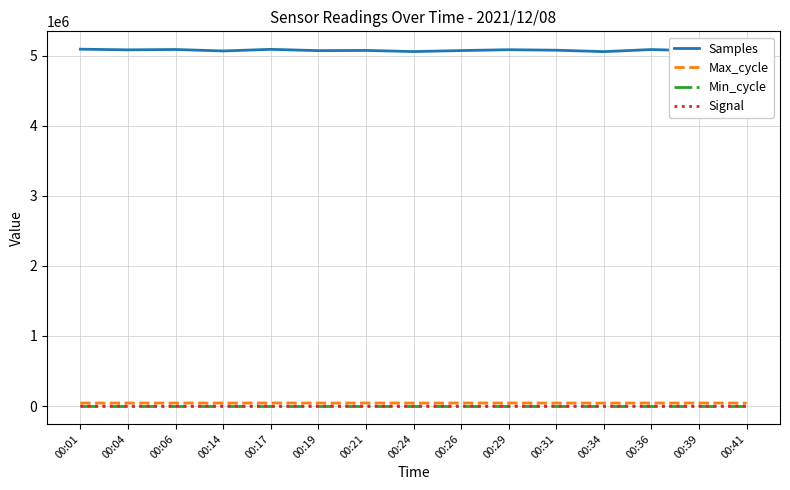

What value does the Signal series have at 00:04?

-64